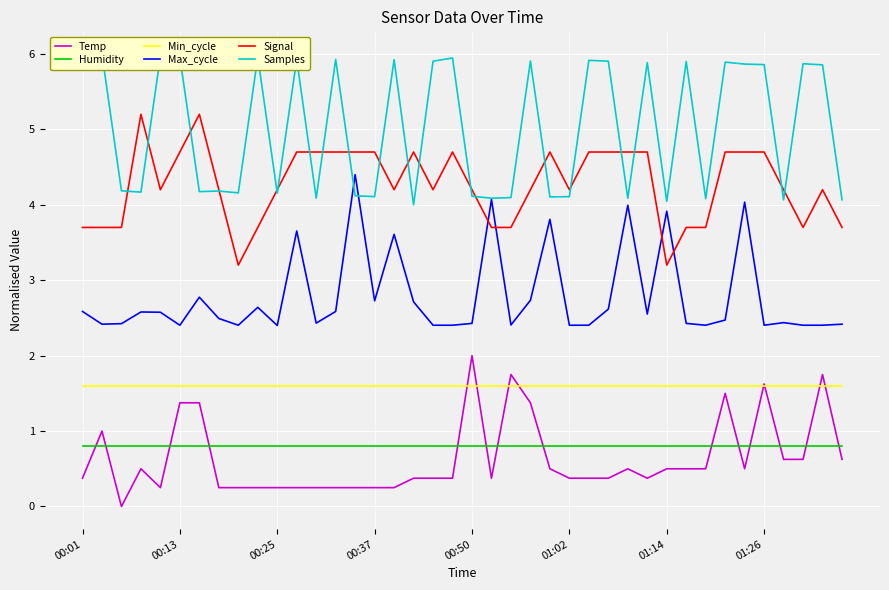

How many intersections are there between Signal and Max_cycle?

4